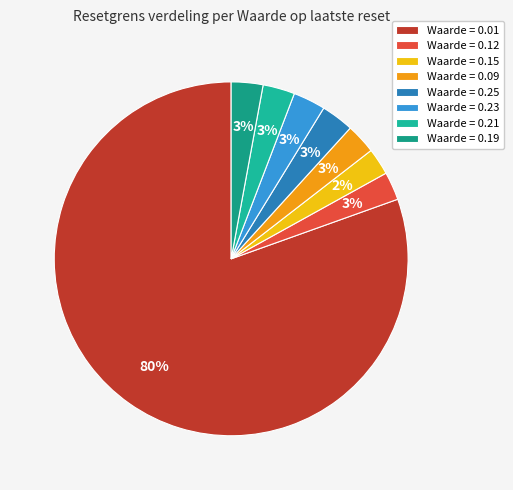

How many slices are in this pie chart?

8